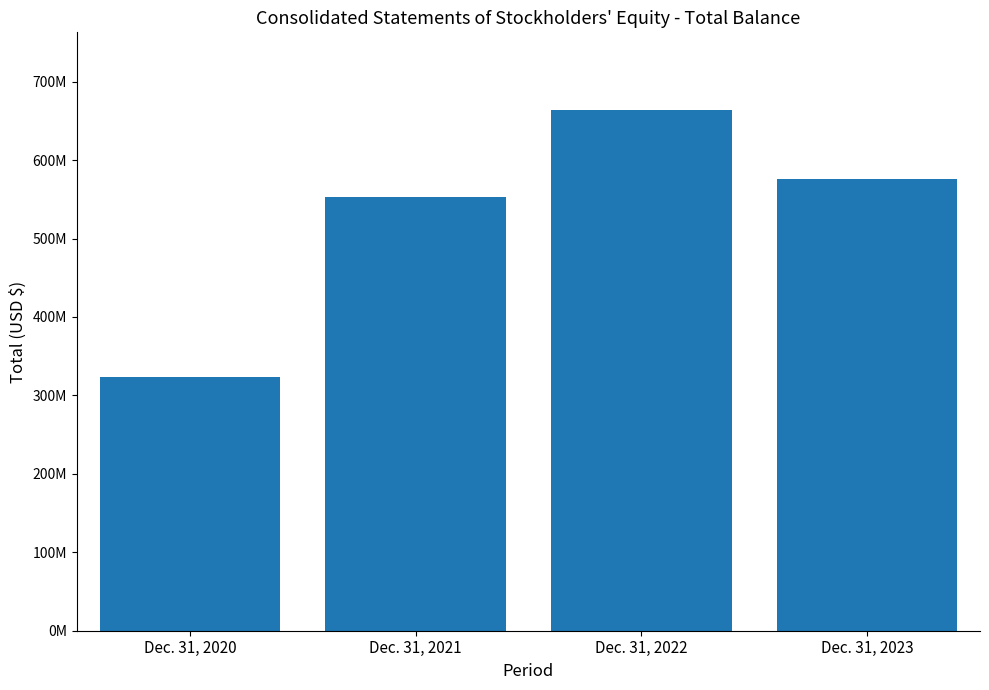

At which category does the chart reach its peak across all series?

Dec. 31, 2022